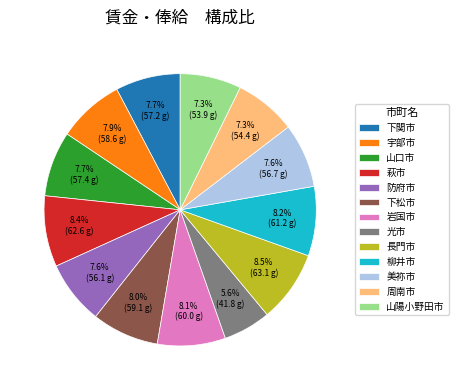

What is the ratio of the value at 光市 to the value at 萩市?

0.7